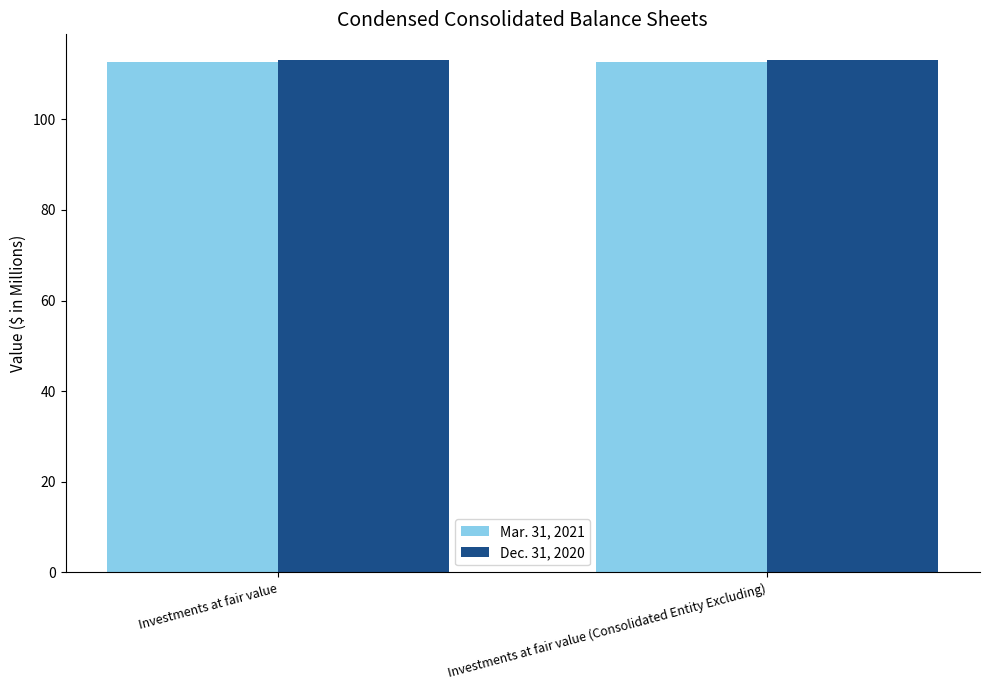

What are all the series names shown in the legend?

Mar. 31, 2021, Dec. 31, 2020